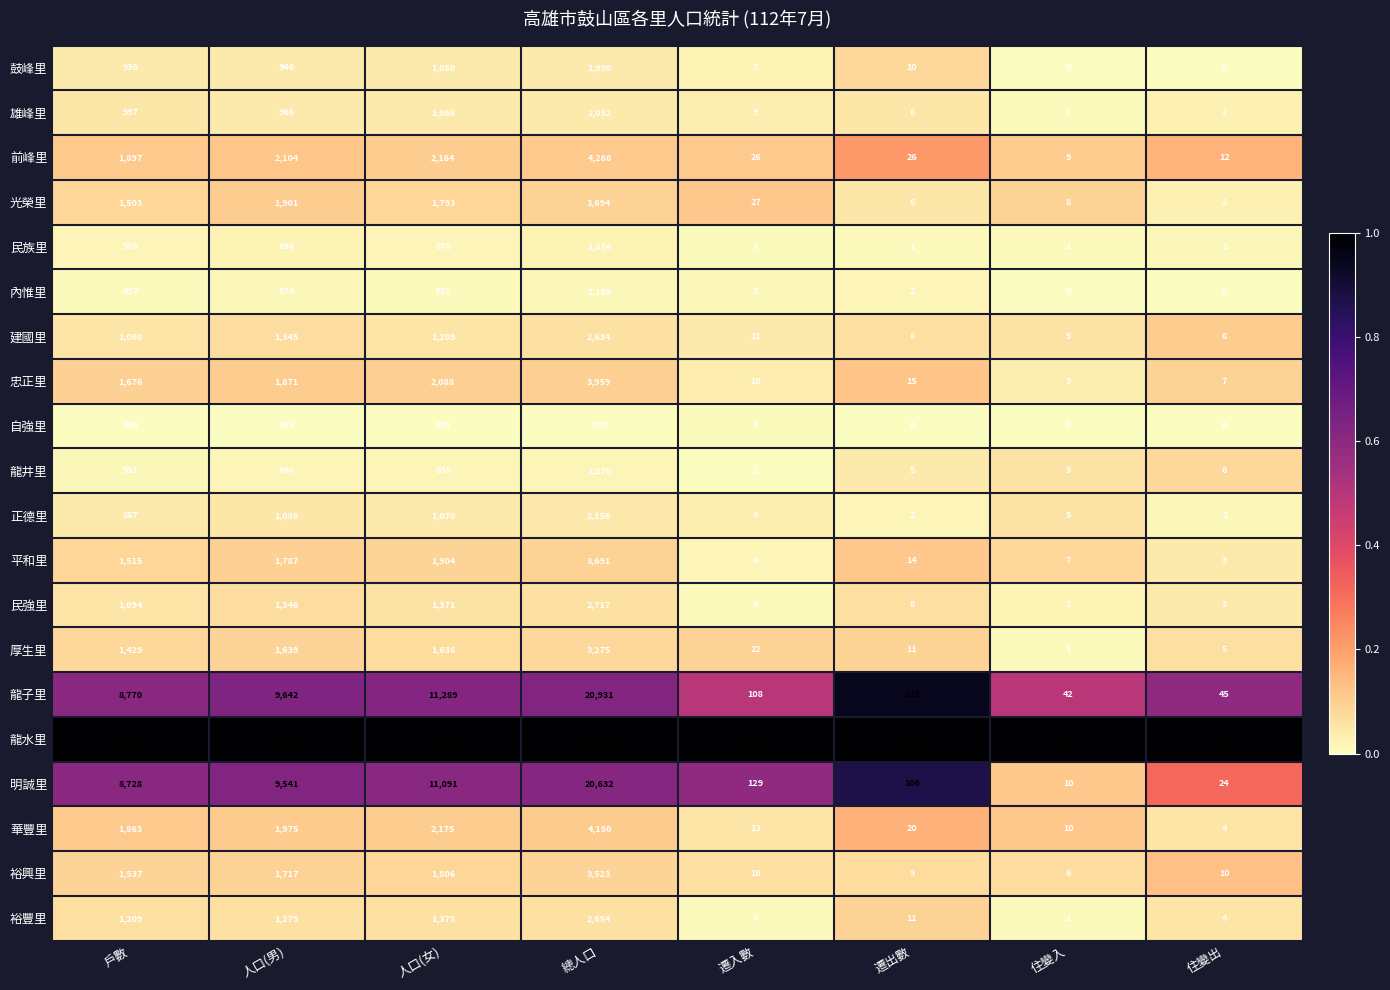

What is the total value across all series at 遷出數?

497